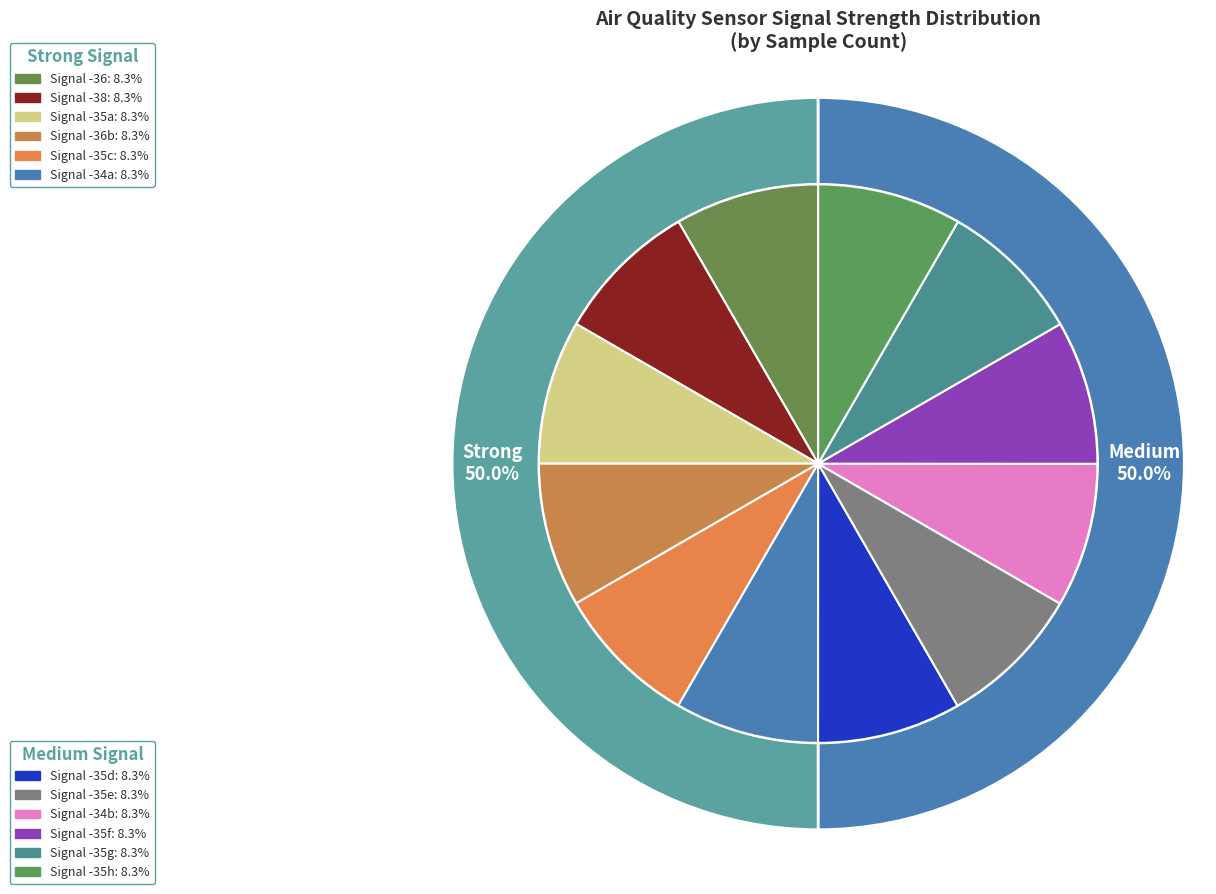

What is the smallest slice in the pie chart?

-35